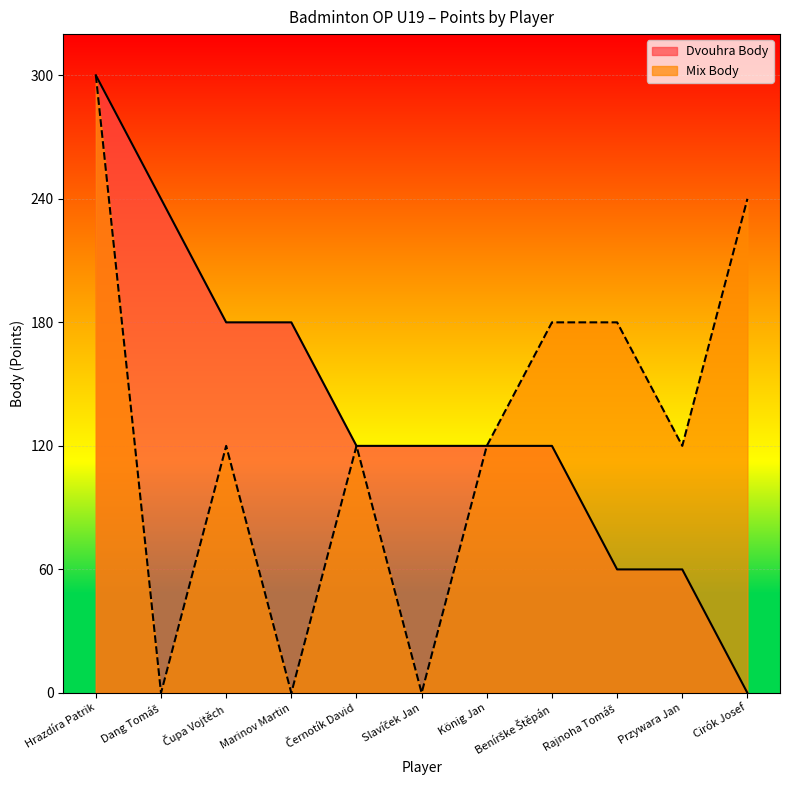

How many values in the Mix Body series exceed 120?

4